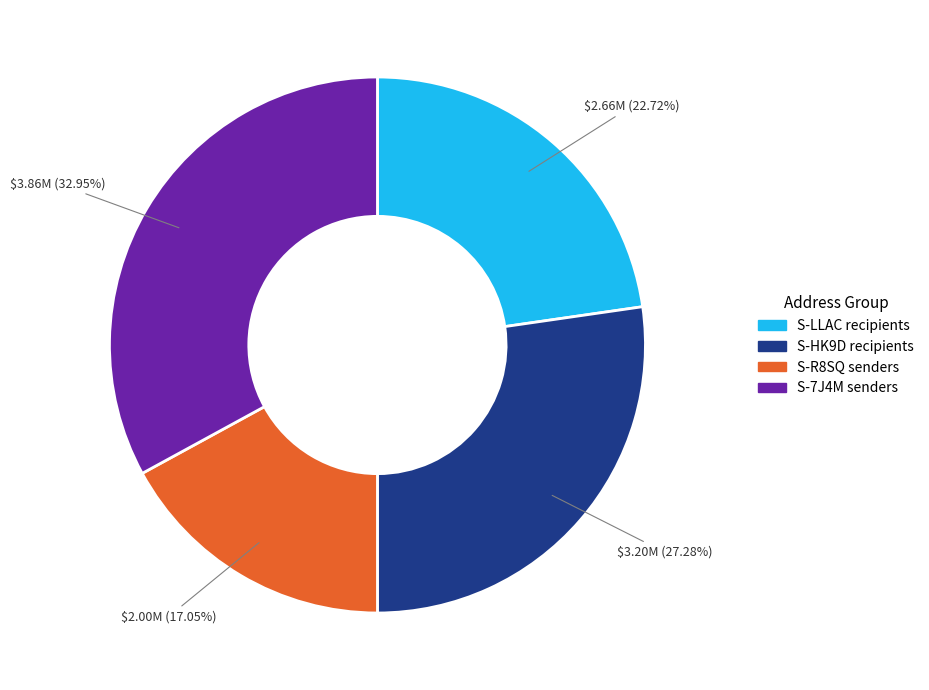

Rank the categories by value from highest to lowest.

S-7J4M senders, S-HK9D recipients, S-LLAC recipients, S-R8SQ senders